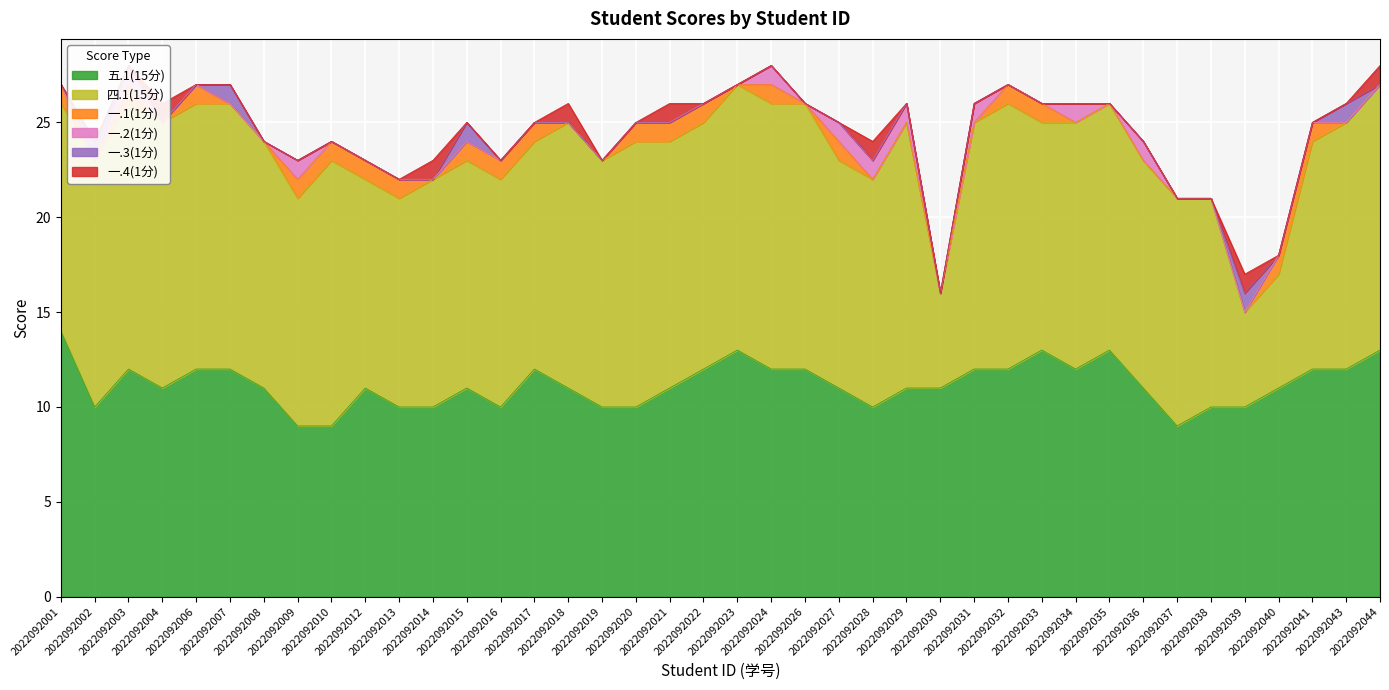

List the series in order of their peak value, lowest first.

一.1(1分), 一.2(1分), 一.3(1分), 一.4(1分), 五.1(15分), 四.1(15分)